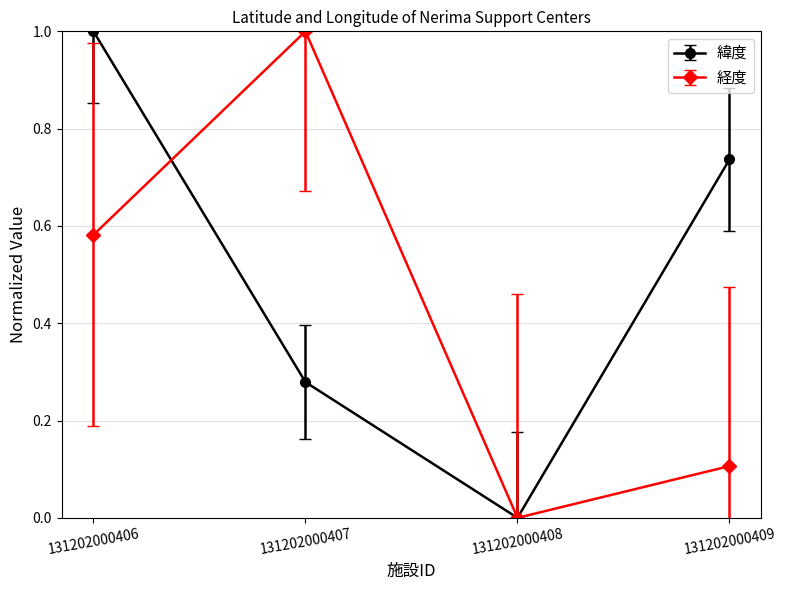

Where is the first local minimum for 緯度?

131202000408